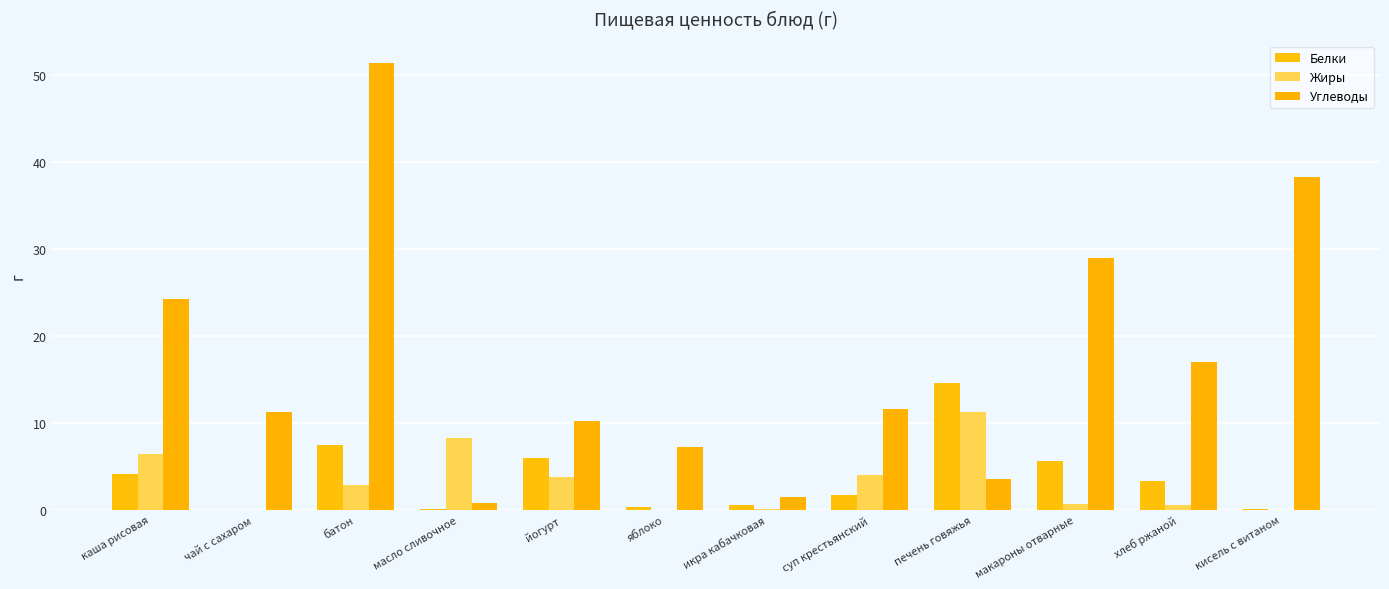

What is the difference between the Углеводы values at яблоко and масло сливочное?

6.4